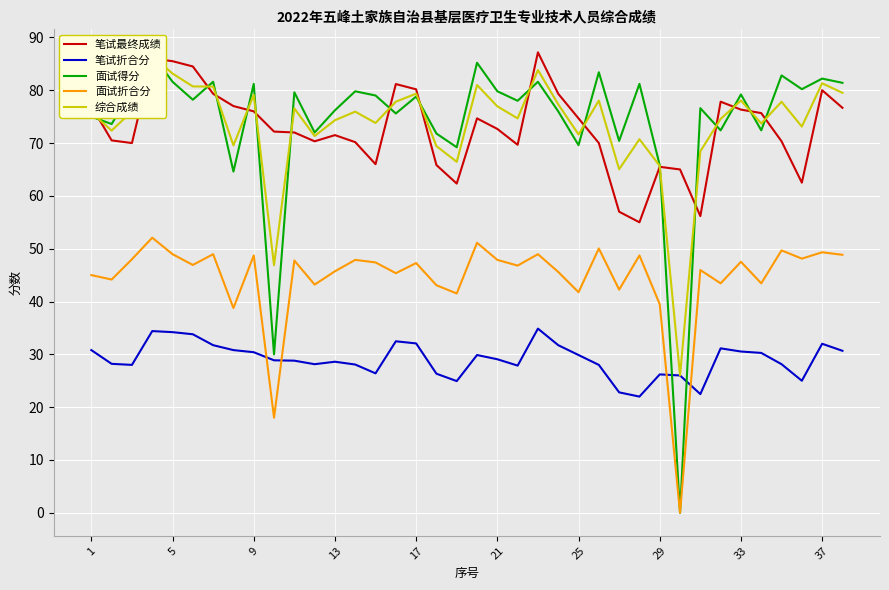

True or false: 面试折合分 and 笔试最终成绩 cross at least once.

False